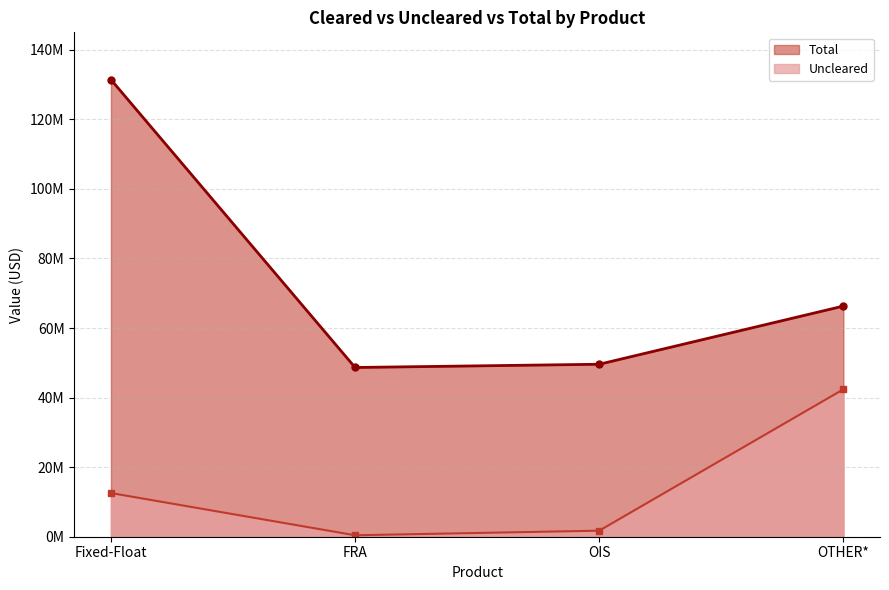

What is the label of the 3rd point from the left?

OIS